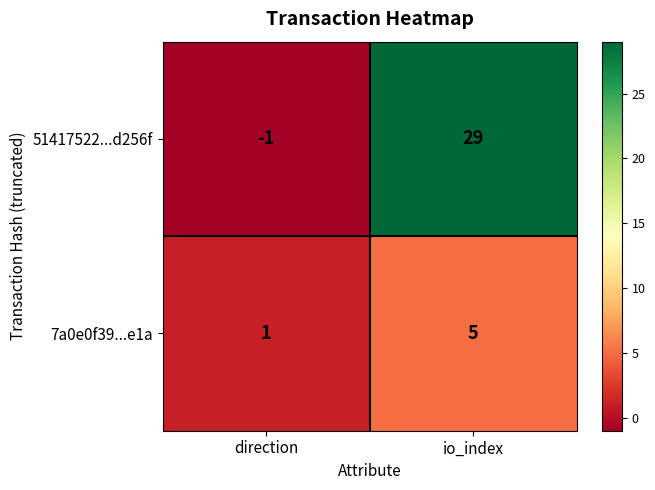

Is the value of 51417522...d256f at io_index greater than the value of 7a0e0f39...e1a at direction?

Yes